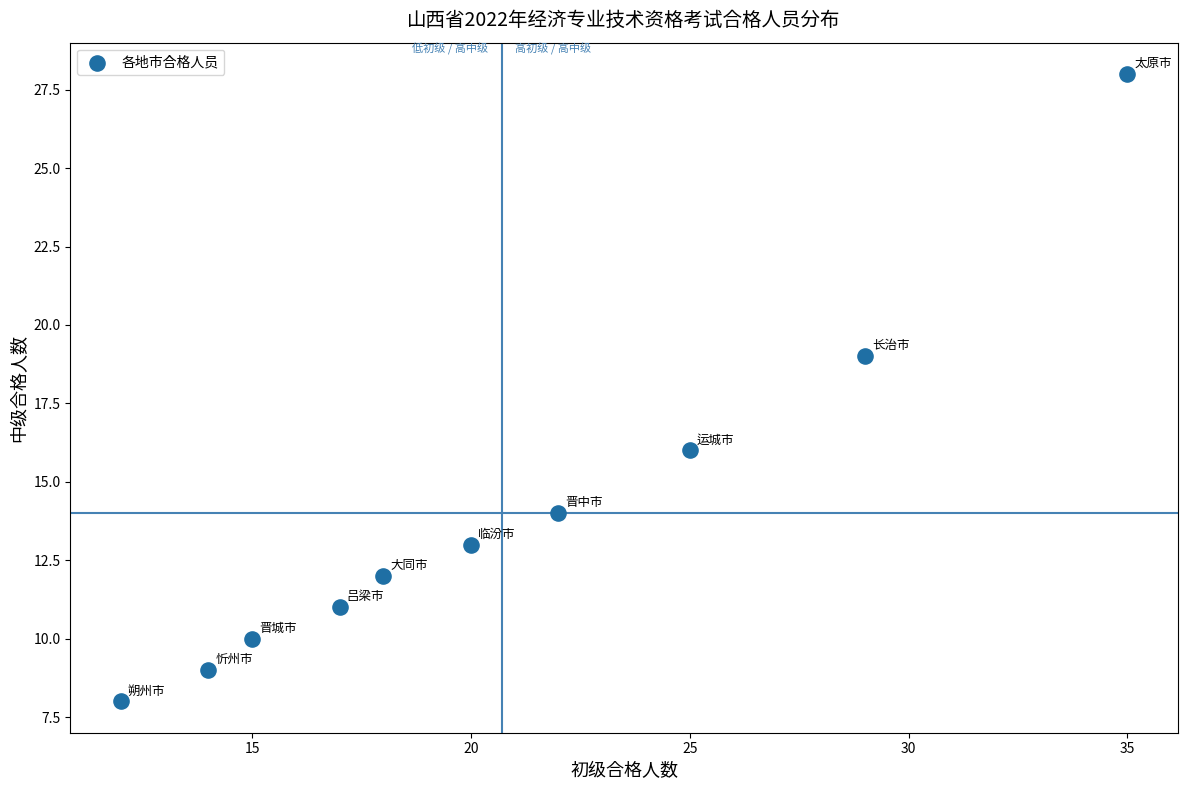

What Y value in the scatter plot is closest to 18?

19